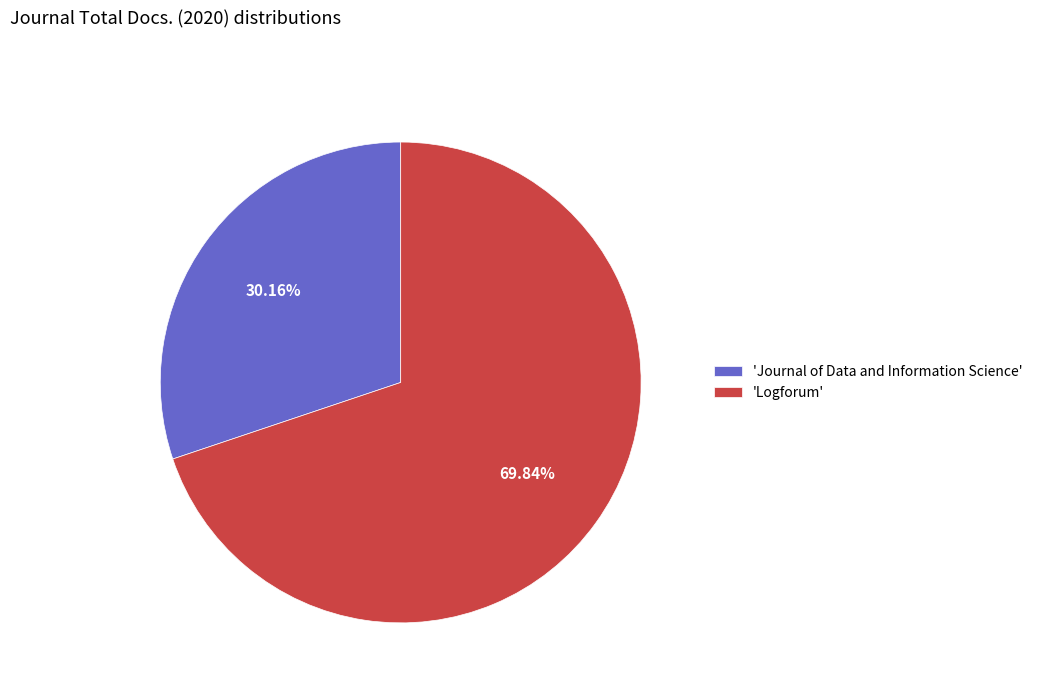

Which slice is the largest?

'Logforum'